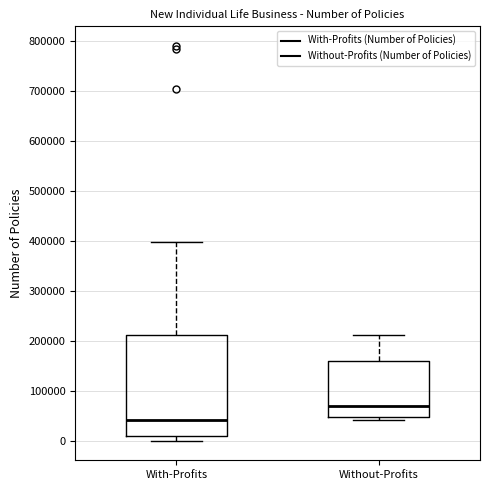

Comparing the boxes themselves (not the whiskers), which one is the tallest?

With-Profits